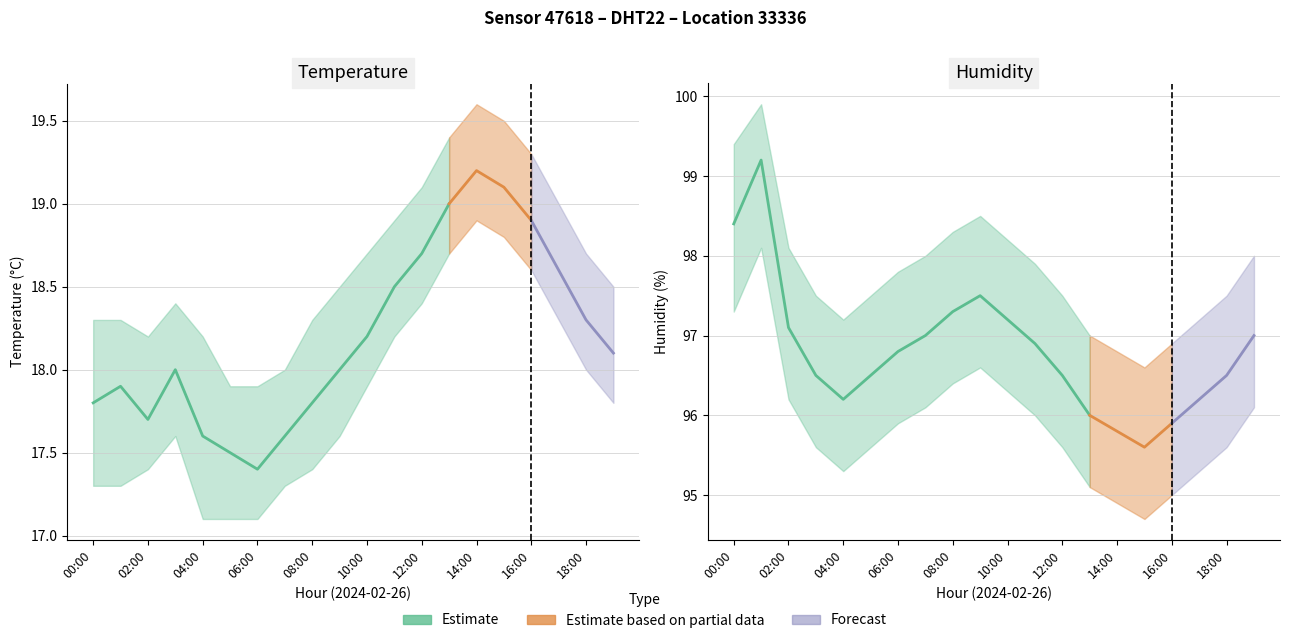

What is the approximate value of humidity at 04:00?

96.2